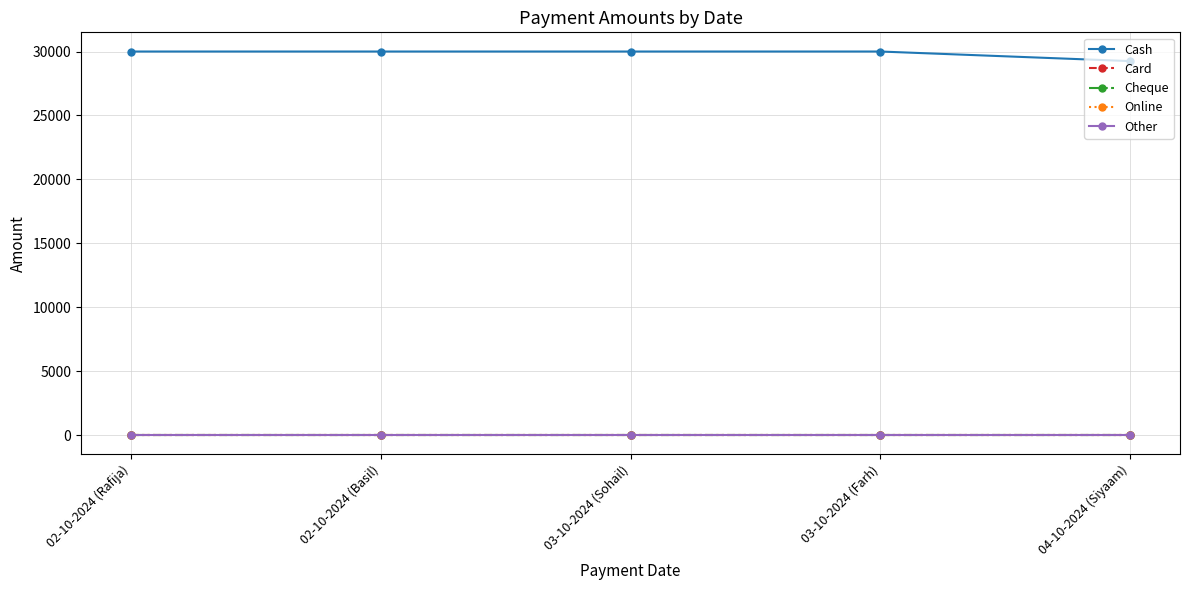

Between 02-10-2024 (Rafija) and 04-10-2024 (Siyaam), which series saw the biggest shift?

Cash